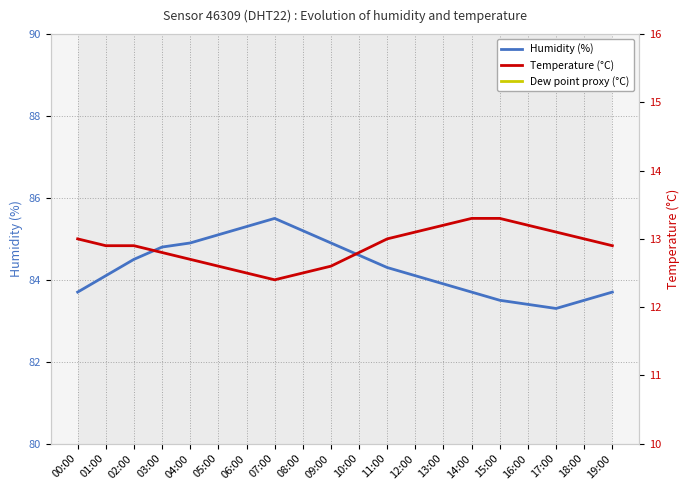

Between 06:00 and 10:00, which series saw the biggest shift?

Humidity (%)